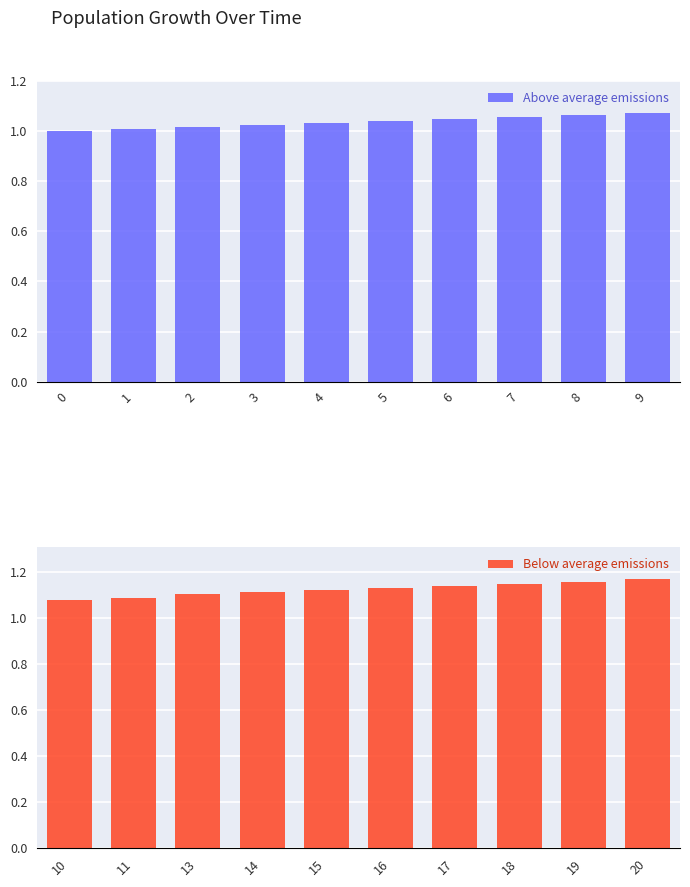

What is the sum of all Below average emissions values?

11.3